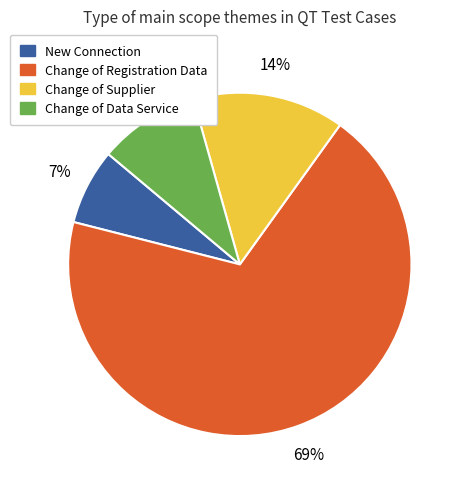

To the nearest percent, what is the difference between the Change of Supplier and Change of Registration Data slice percentages?

55%